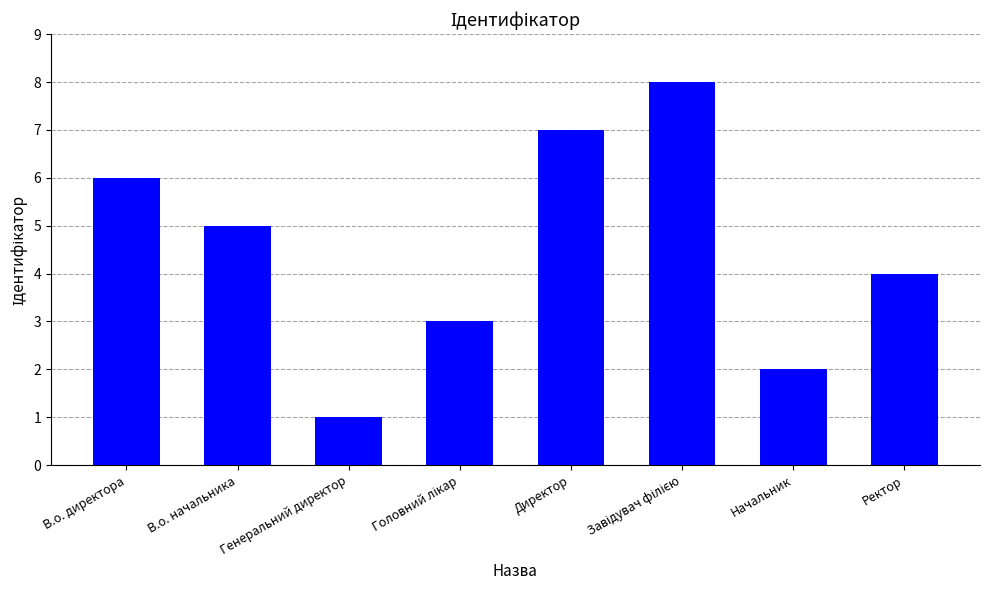

Where does the data first go above 5?

В.о. директора